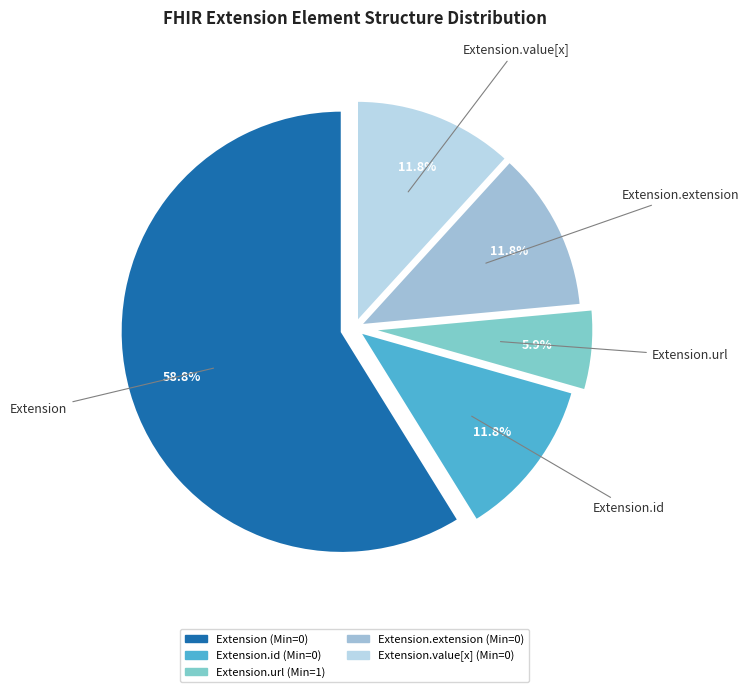

The Extension slice represents 15% of the pie. True or false?

False